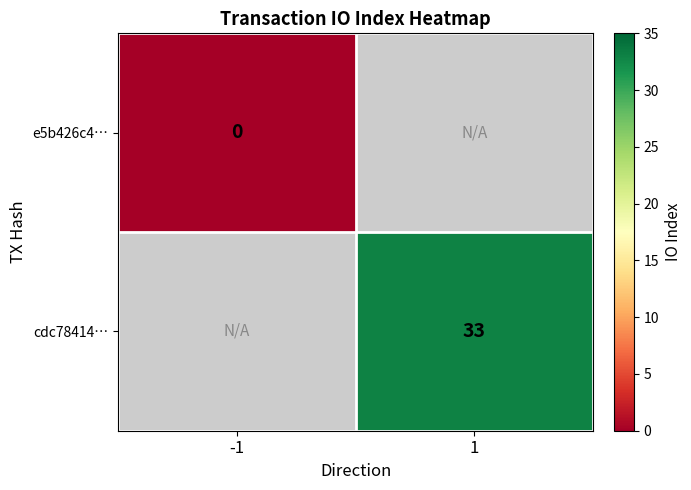

Is the value of cdc78414… at 1 greater than the value of e5b426c4… at -1?

Yes